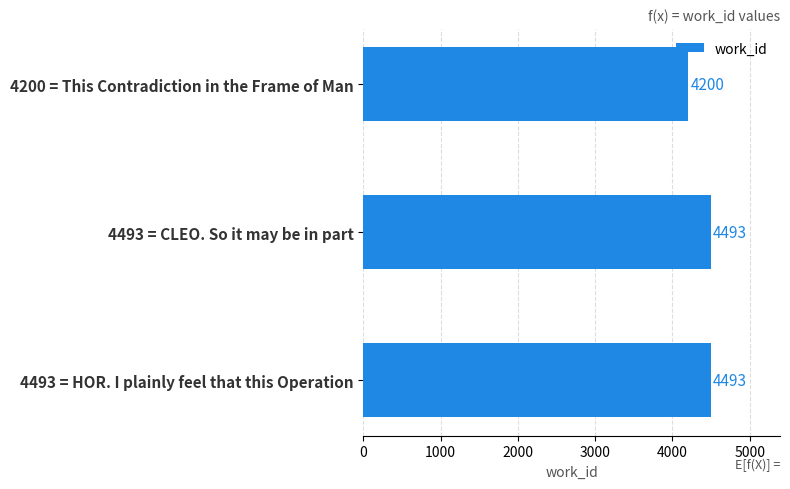

Reading top to bottom, list all the values displayed in this chart.

4200	4493	4493